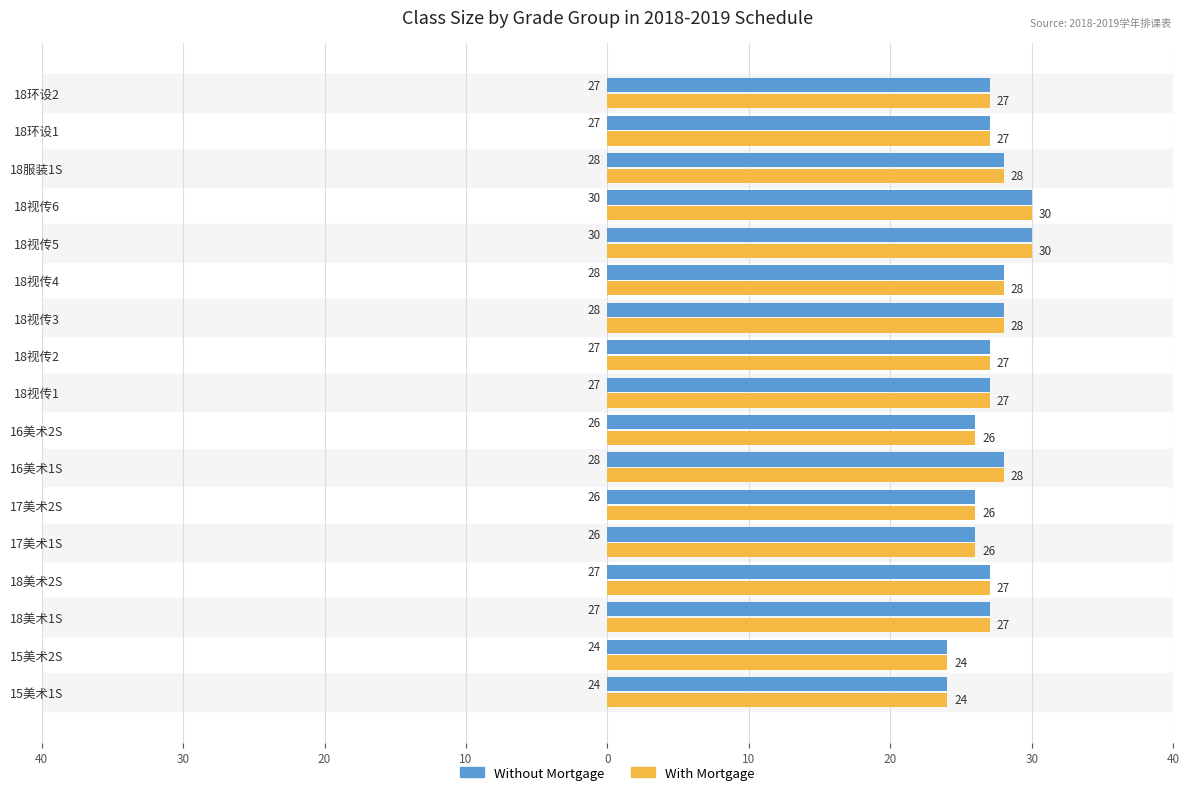

List the series in order of their peak value, lowest first.

Without Mortgage, With Mortgage